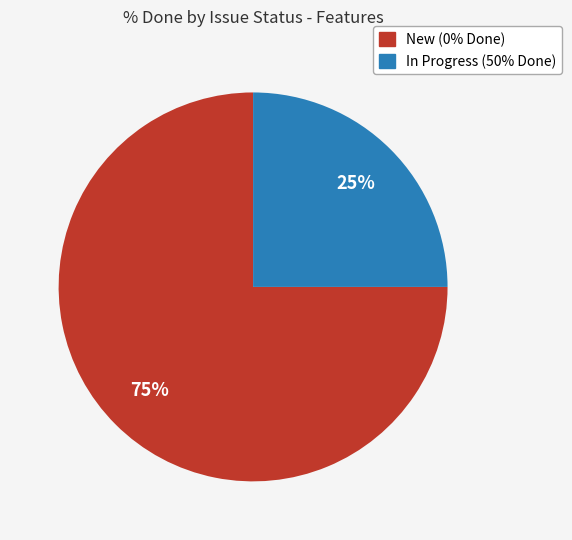

Is there a majority slice in this chart?

Yes